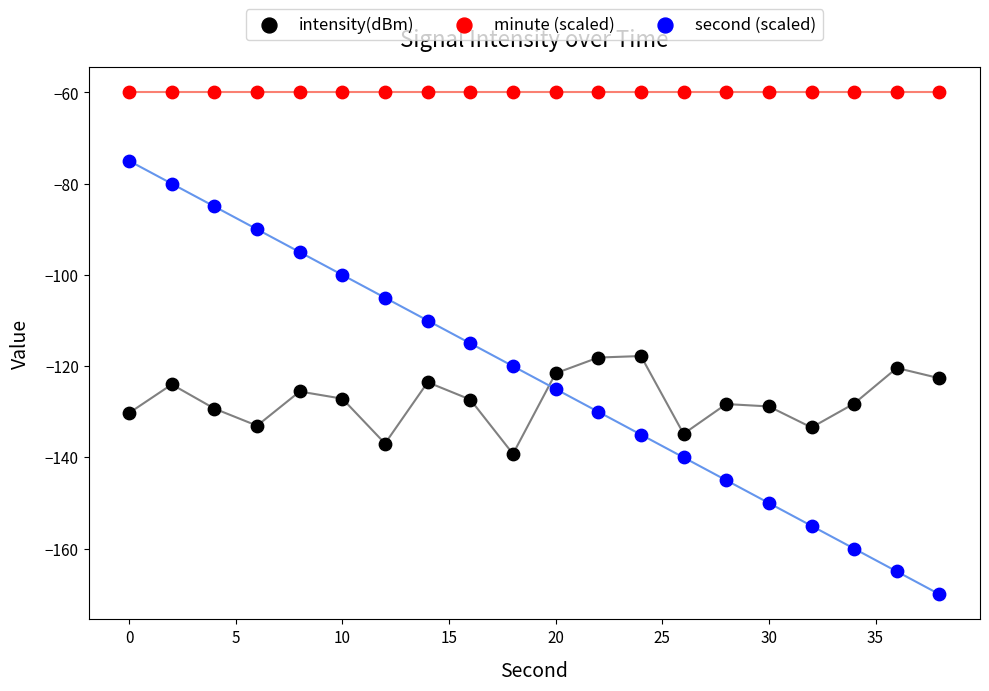

Which series contains the lowest Y value?

second (scaled)